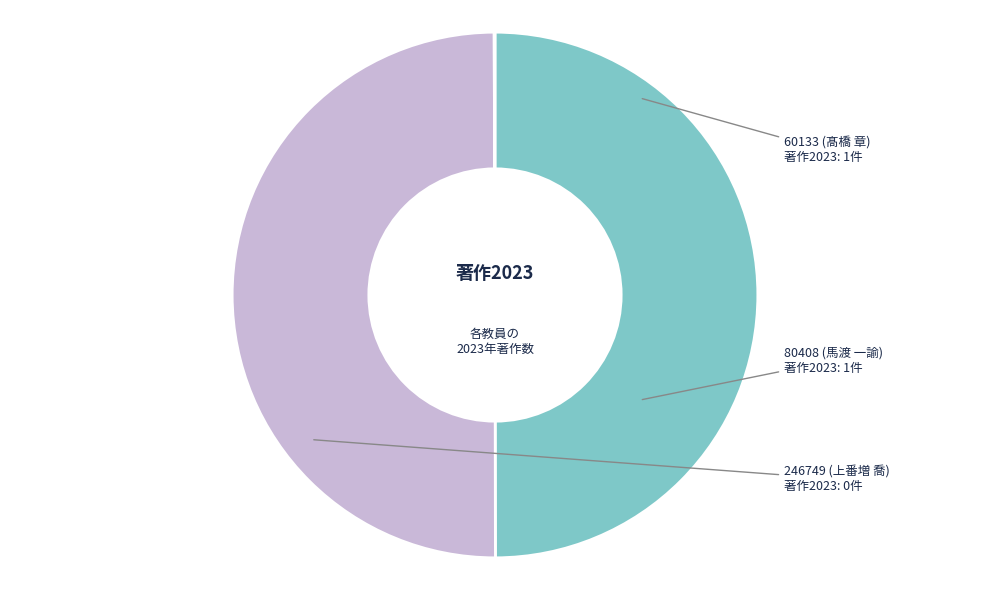

Combined, do 80408 (馬渡 一諭) and 60133 (髙橋 章) account for over 50%?

Yes